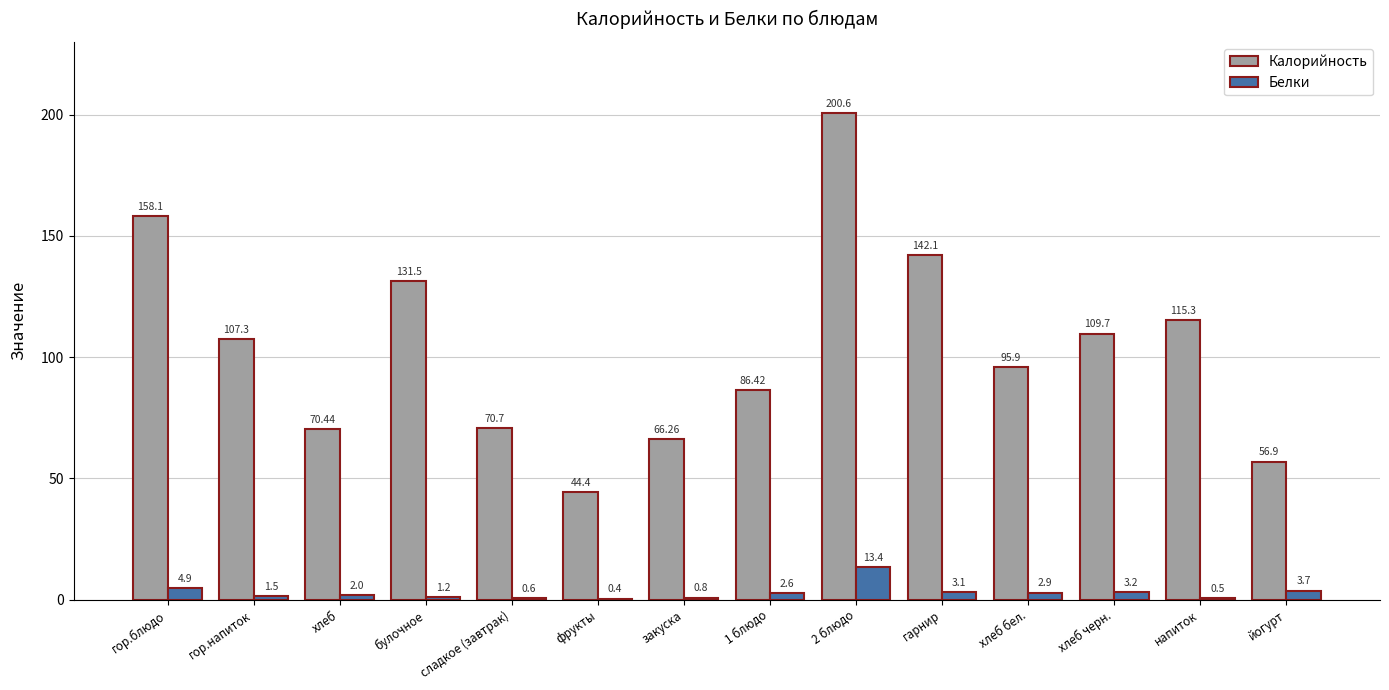

True or false: Калорийность has a value of 95.9 at хлеб бел..

True